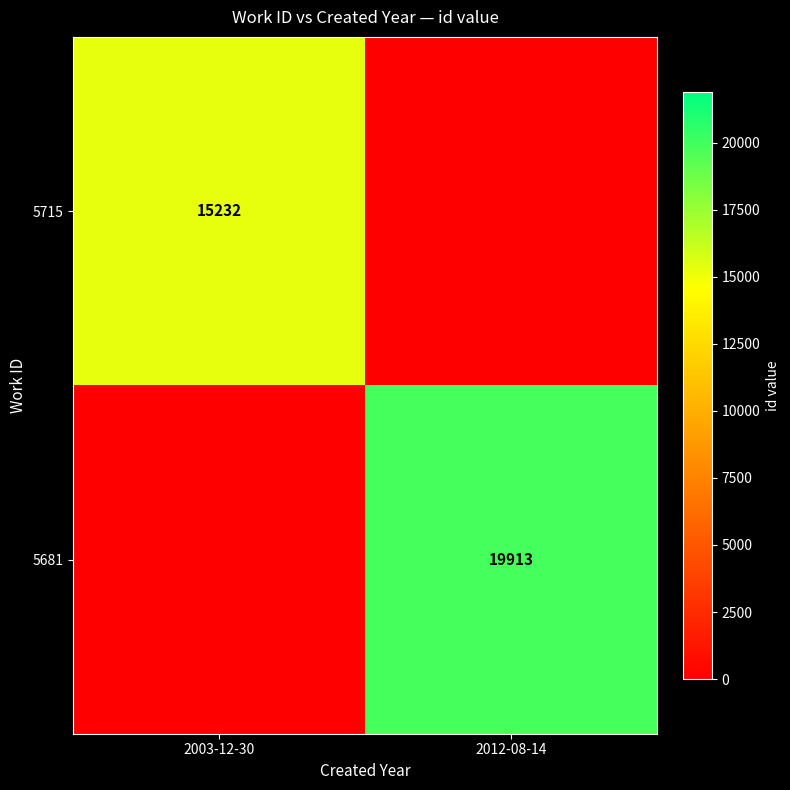

What is the difference between the highest and lowest values at 2003-12-30?

15232